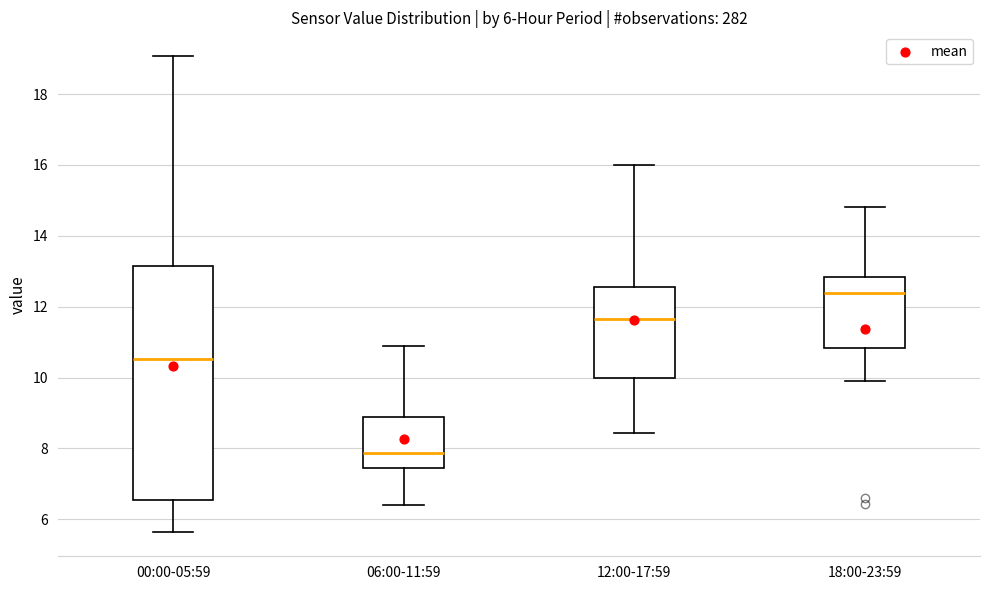

Which box is the tallest, from its lower edge to its upper edge?

00:00-05:59